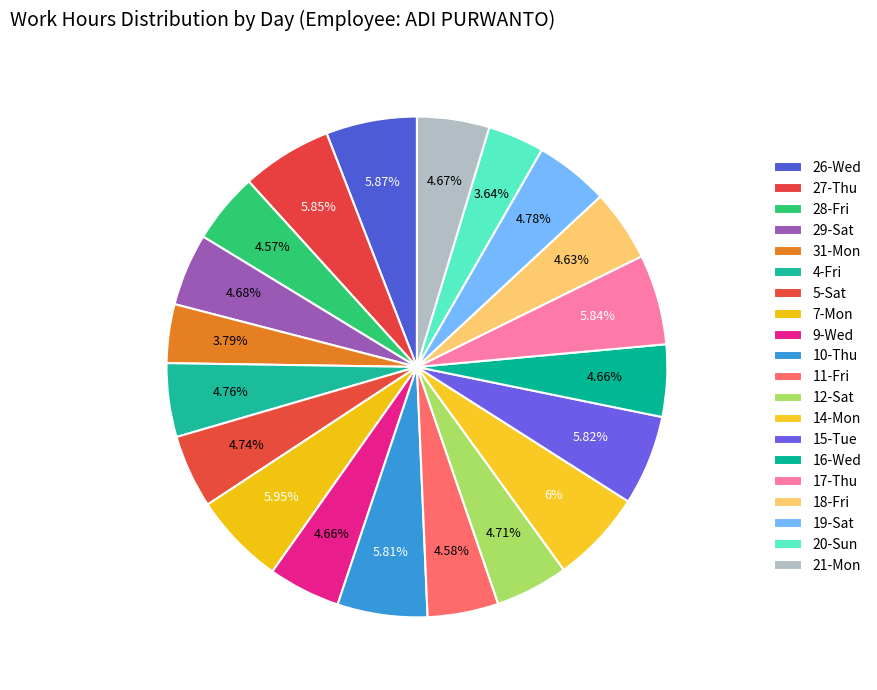

How many slices are in this pie chart?

20